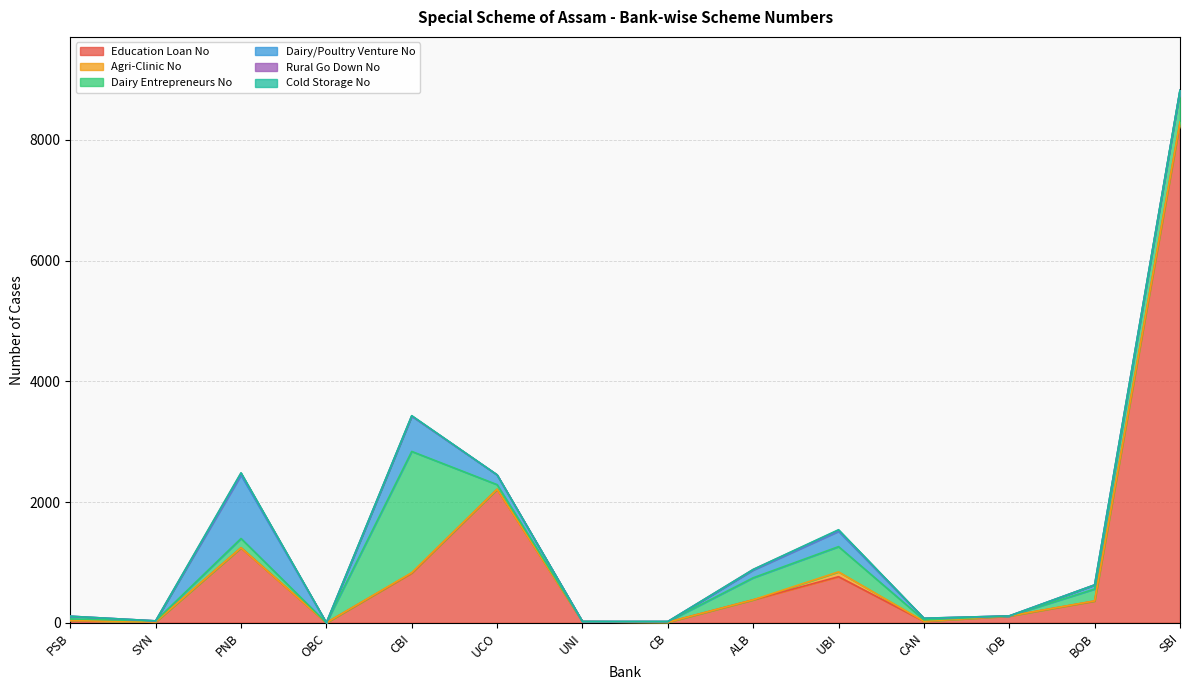

How many interior local valleys does the Cold Storage No series have?

1